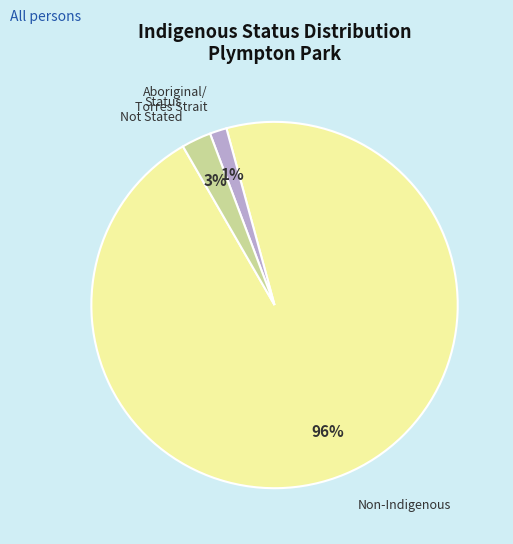

Is there any slice that represents more than half of the pie?

Yes